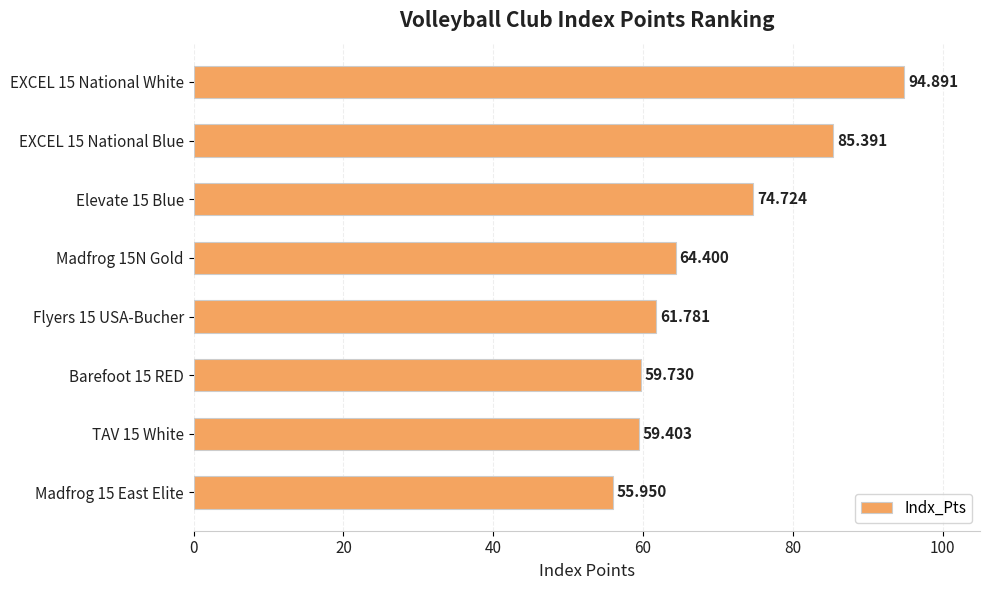

List the labels in order of value, largest first.

EXCEL 15 National White, EXCEL 15 National Blue, Elevate 15 Blue, Madfrog 15N Gold, Flyers 15 USA-Bucher, Barefoot 15 RED, TAV 15 White, Madfrog 15 East Elite